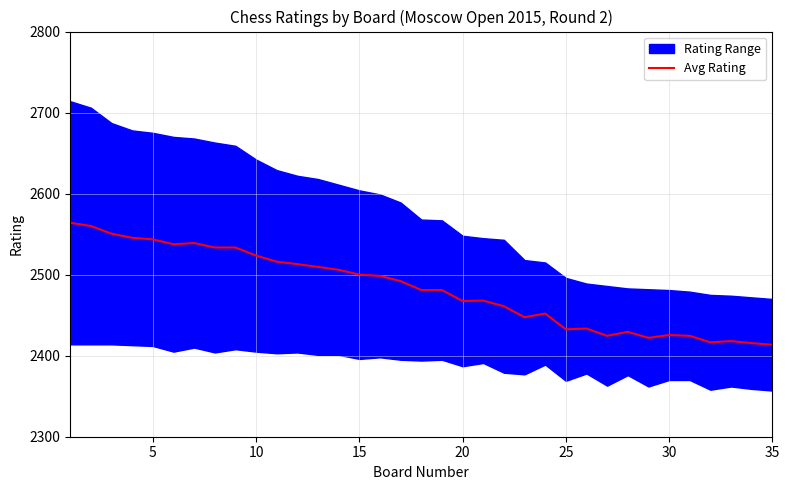

Reading left to right, list all the values displayed in this chart.

2564.0	2560.0	2550.5	2545.5	2543.5	2537.5	2539.0	2533.5	2533.5	2523.5	2516.0	2513.0	2509.5	2506.0	2500.0	2498.5	2492.0	2481.0	2481.0	2467.5	2468.0	2461.0	2447.5	2452.0	2432.5	2433.5	2424.5	2429.5	2422.0	2425.5	2424.5	2416.5	2418.0	2415.5	2413.5